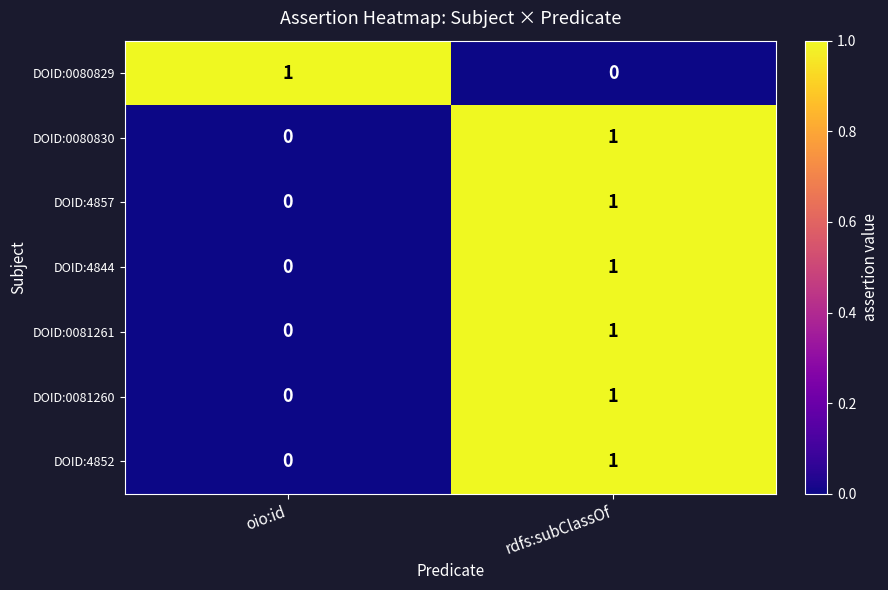

At which category is the sum across all series the highest?

rdfs:subClassOf